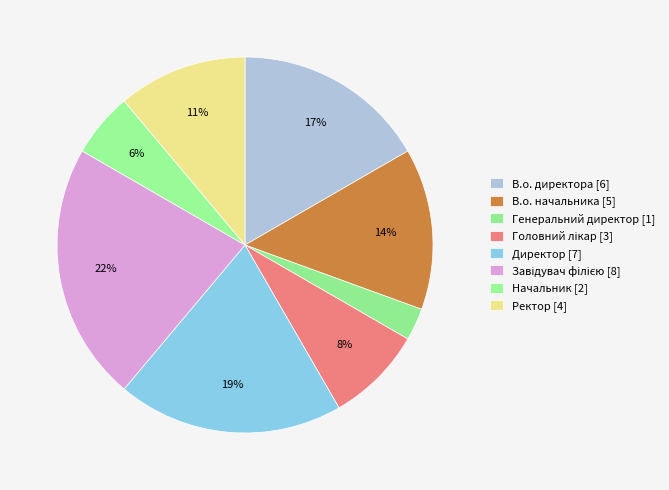

What is the total percentage of В.о. начальника and Завідувач філією?

36.1%